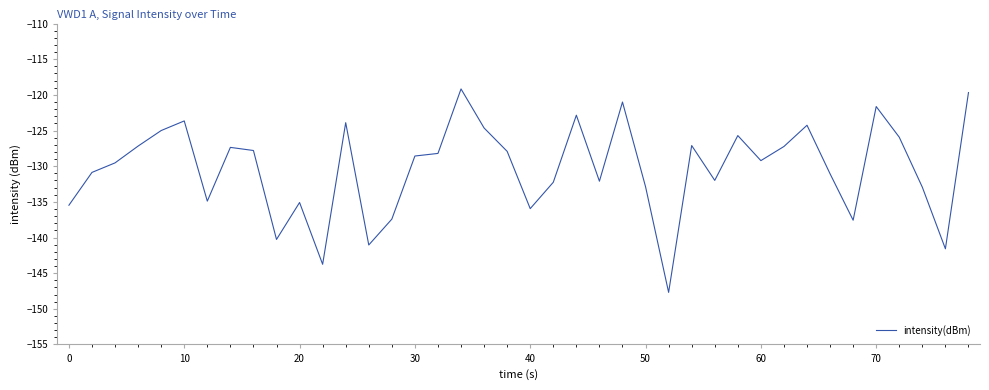

What is the smallest value displayed?

-147.7